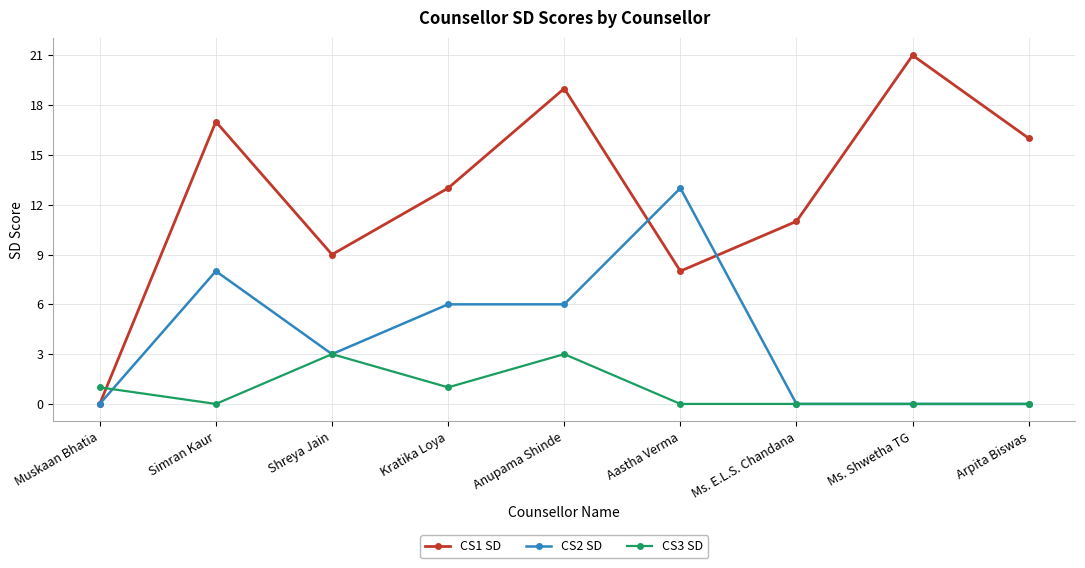

What are all the series names shown in the legend?

CS1 SD, CS2 SD, CS3 SD